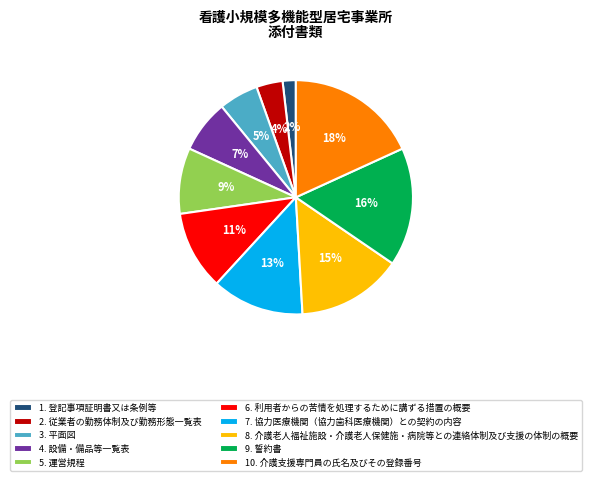

Do 4. 設備・備品等一覧表 and 2. 従業者の勤務体制及び勤務形態一覧表 together represent more than half of the pie?

No